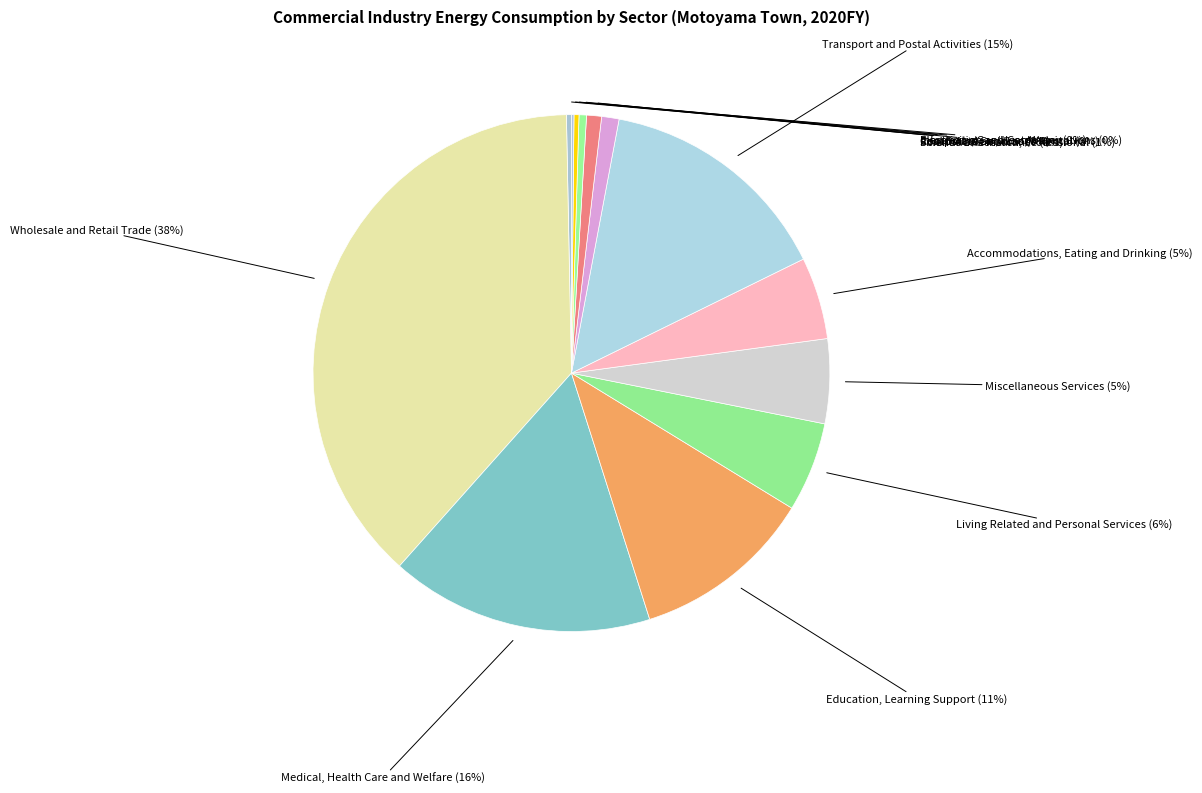

To the nearest percent, what is the difference between the largest and smallest slice percentages?

38%